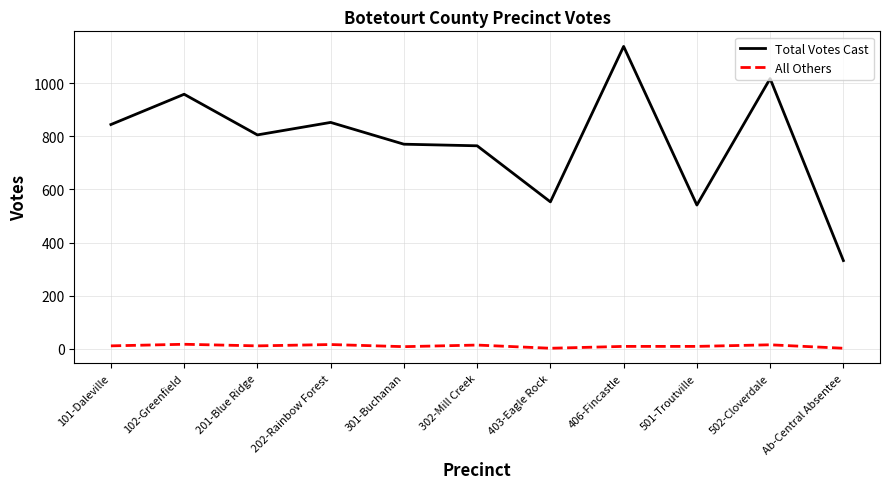

True or false: All Others and Total Votes Cast intersect in this chart.

False